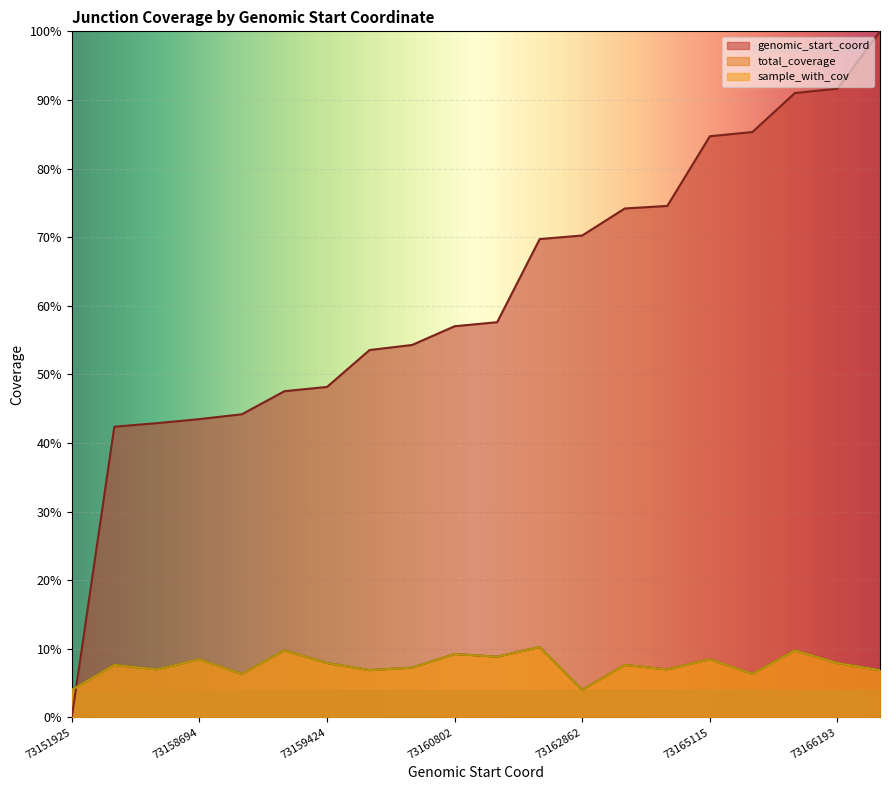

What is the sum of all sample_with_cov values?

151.4